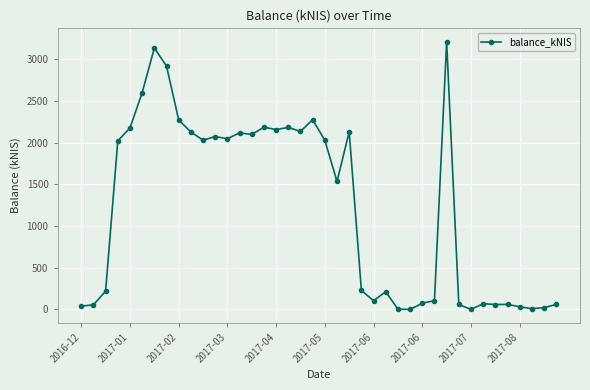

What is the value of the 14th point from the left?

2115.8